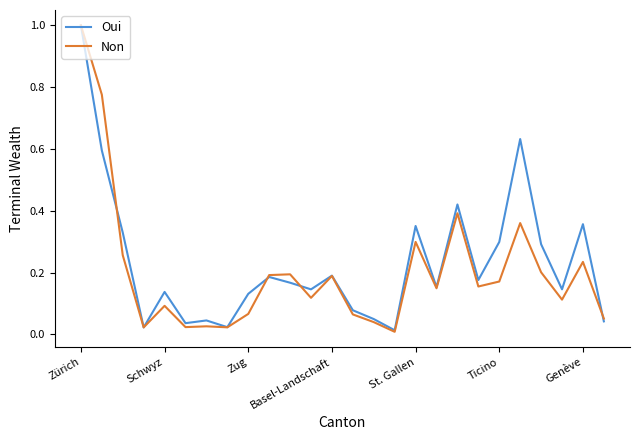

What is the greatest value displayed?

1.0